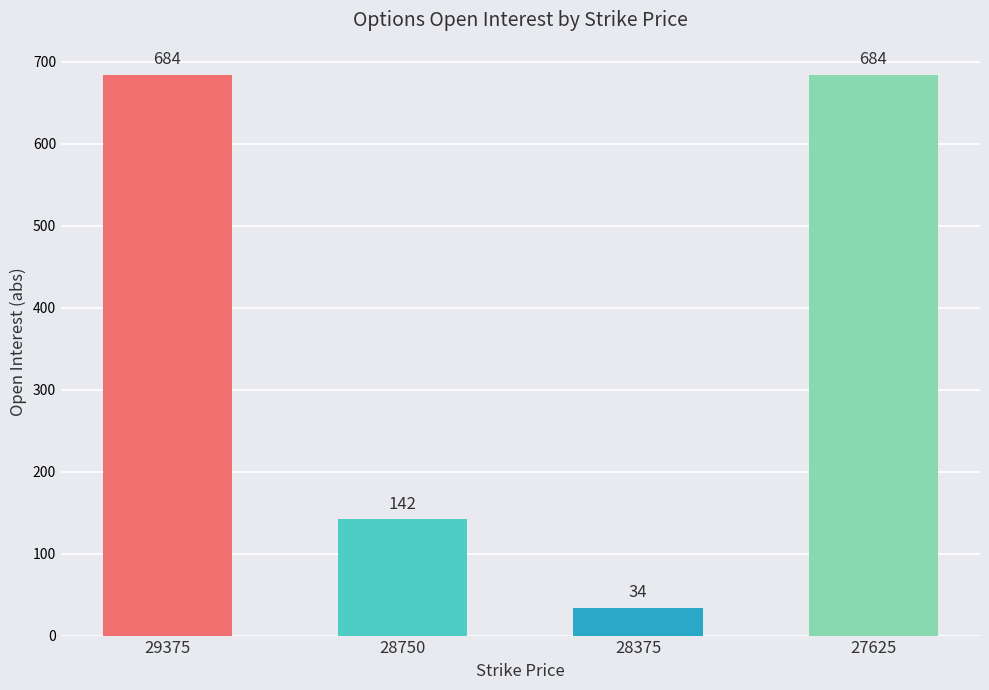

Reading left to right, extract all data points from this chart.

29375=684	28750=142	28375=34	27625=684